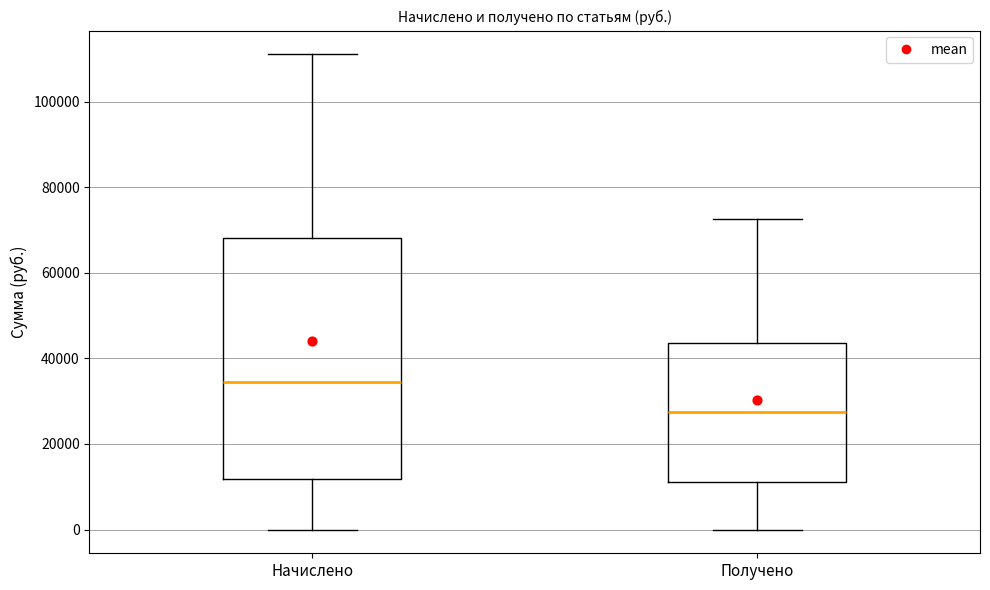

Which box is the tallest, from its lower edge to its upper edge?

Начислено